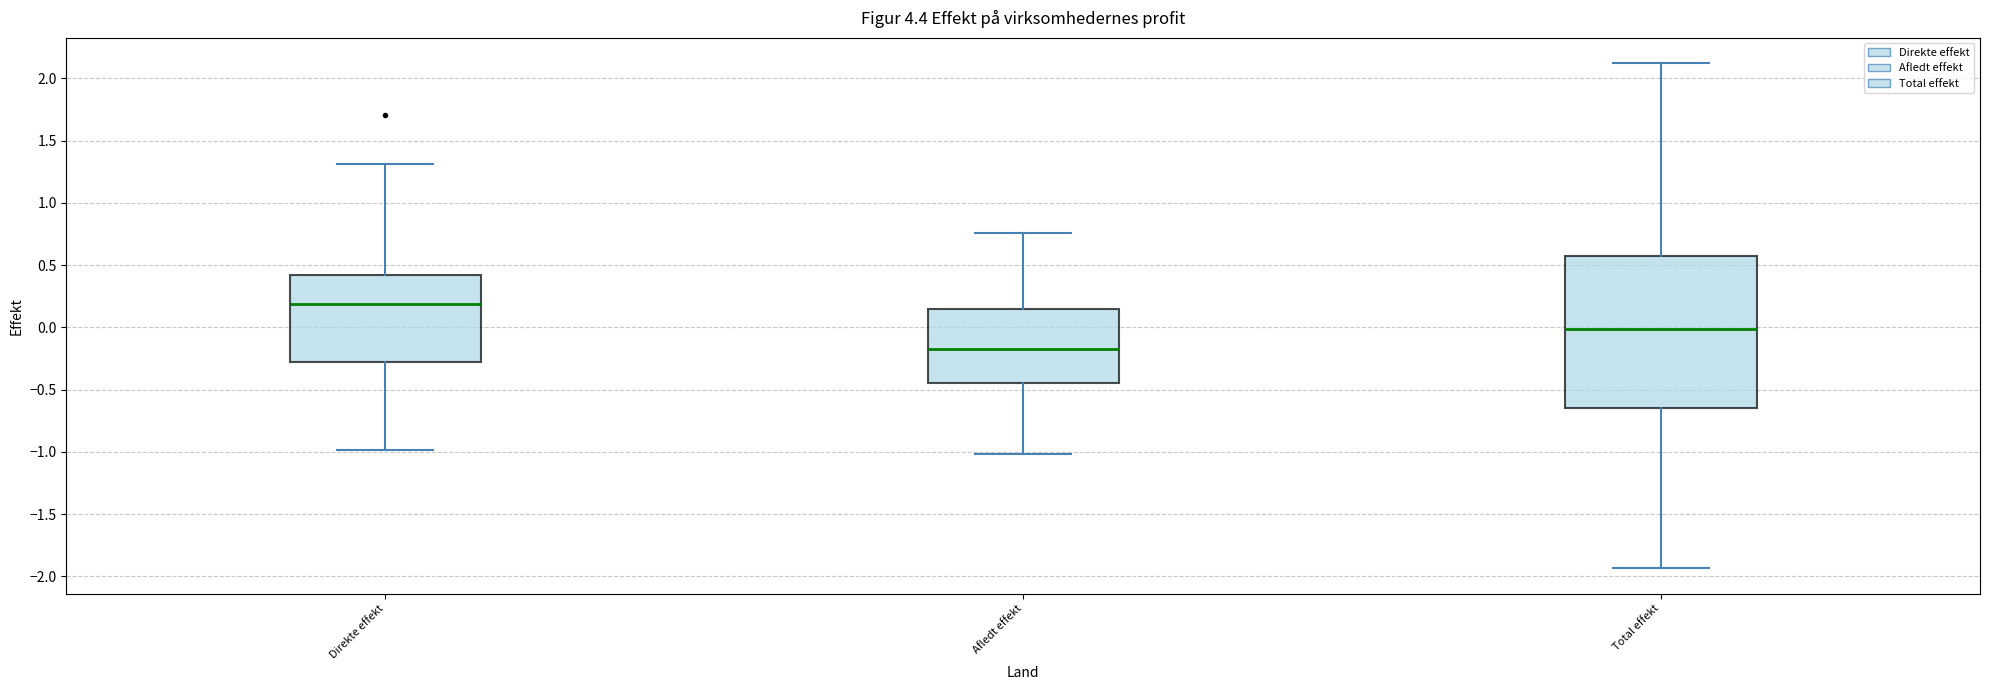

Comparing the boxes themselves (not the whiskers), which one is the tallest?

Total effekt